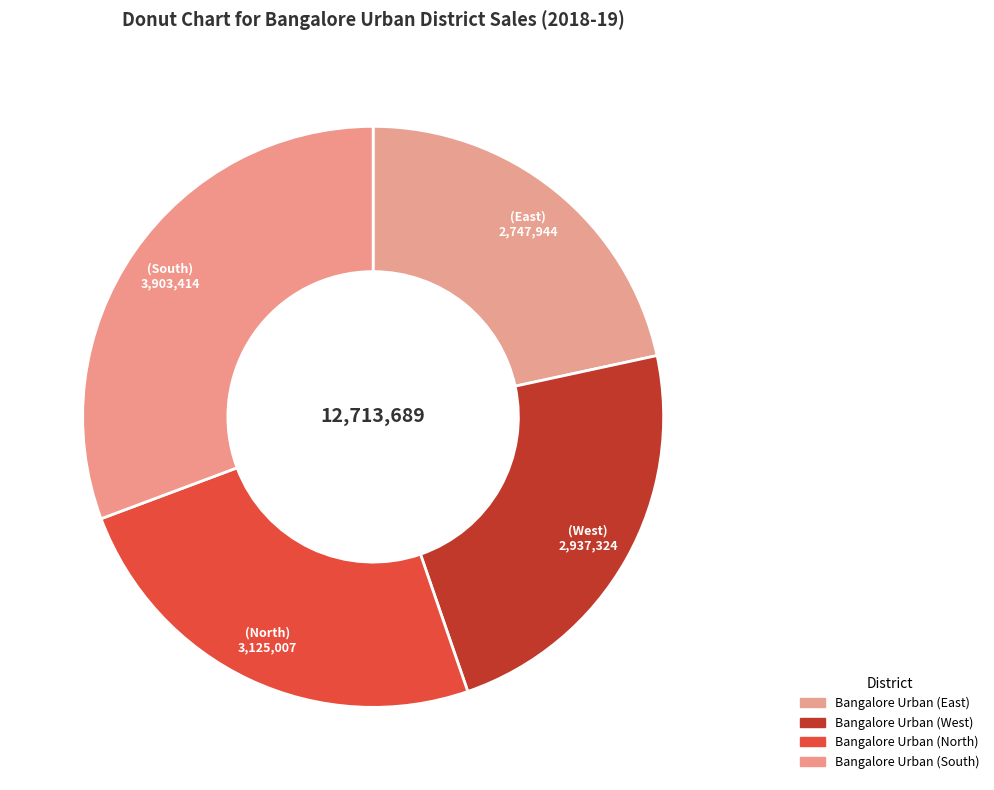

To the nearest percent, what is the difference between the largest and smallest slice percentages?

9%